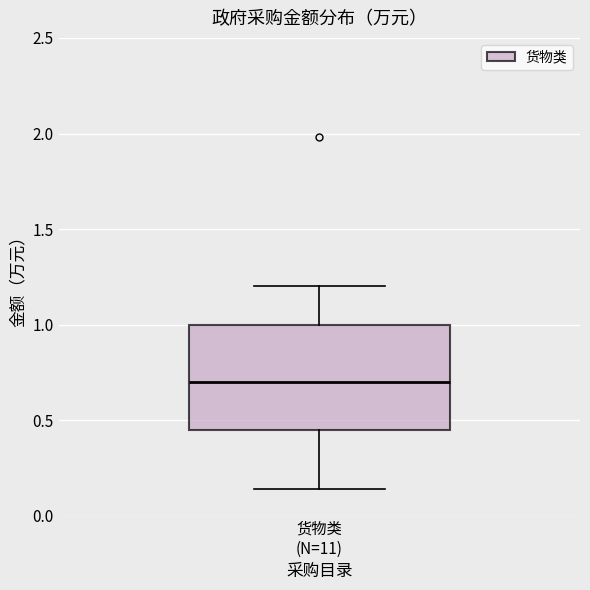

Transcribe this box plot: give where the median line is, the range the box spans, and where the two whiskers end, as read against the y-axis. The values are not printed on the chart, so give them approximately, as read against the axis.

median 0.70, box 0.45 to 1.00, whiskers 0.15 to 1.20